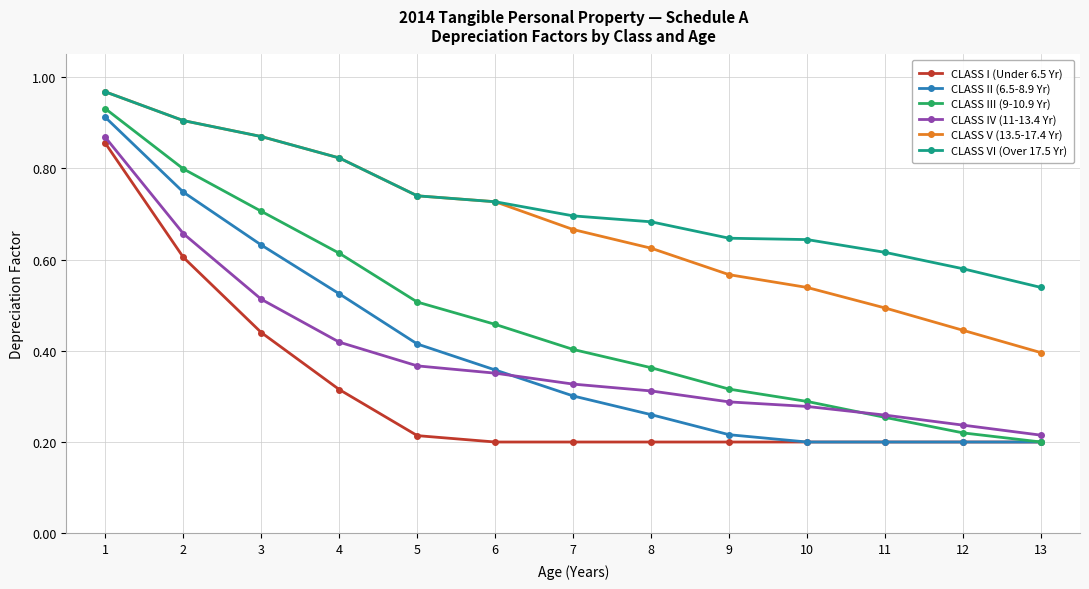

True or false: CLASS V (13.5-17.4 Yr) and CLASS IV (11-13.4 Yr) intersect in this chart.

False